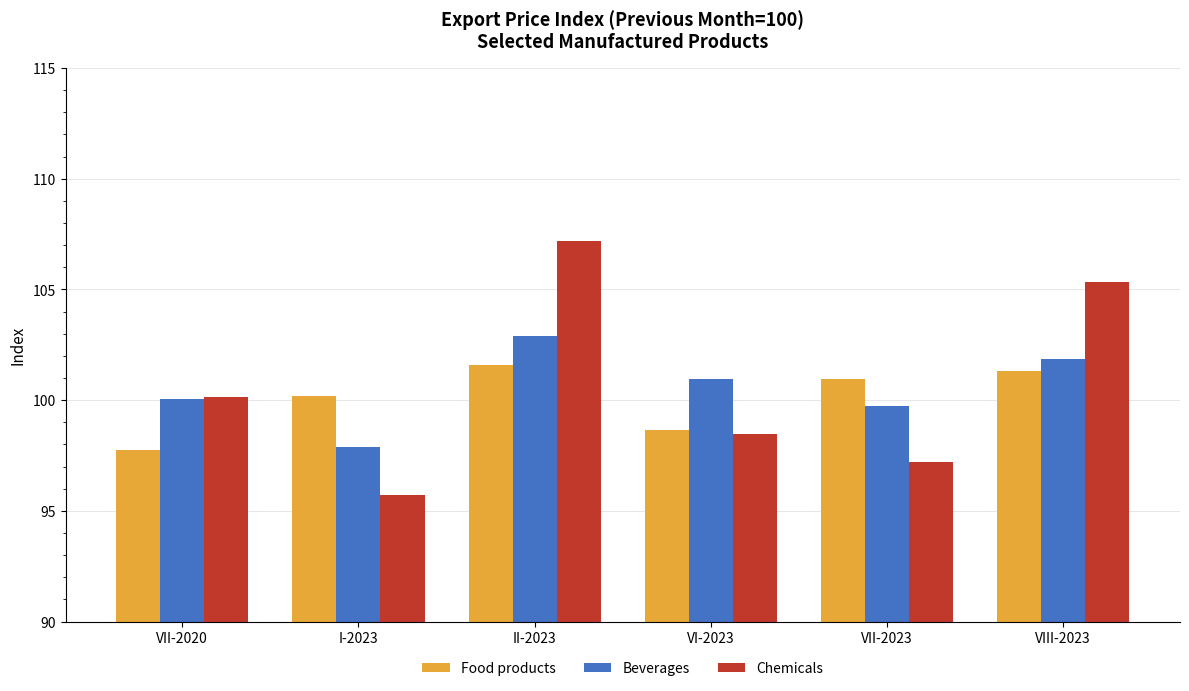

At which label does Beverages reach its peak?

II-2023